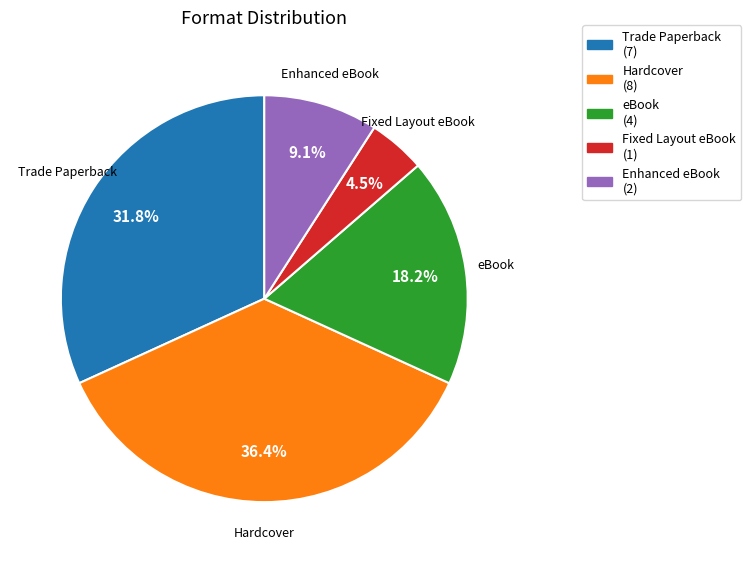

Does Fixed Layout eBook account for over 50% of the chart?

No